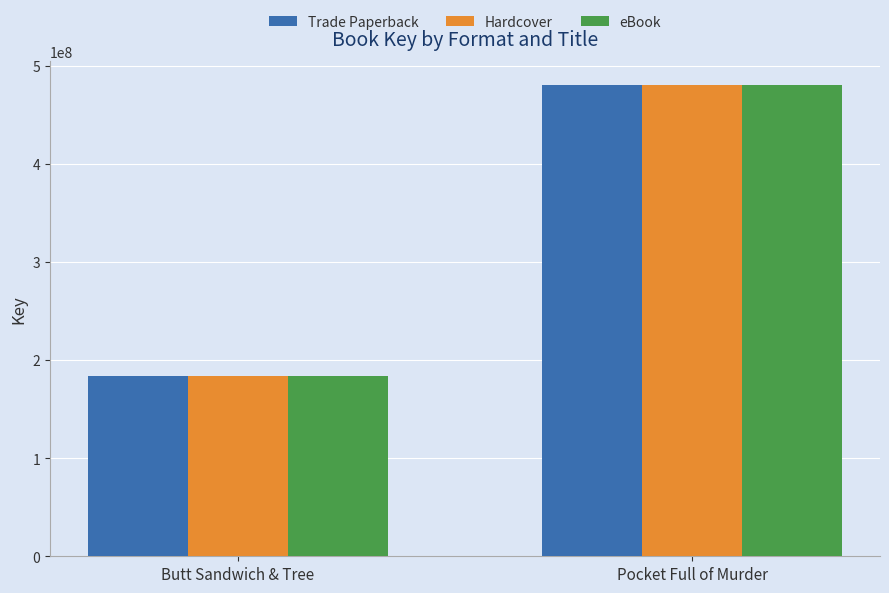

True or false: eBook has a value of 480261655 at Pocket Full of Murder.

True